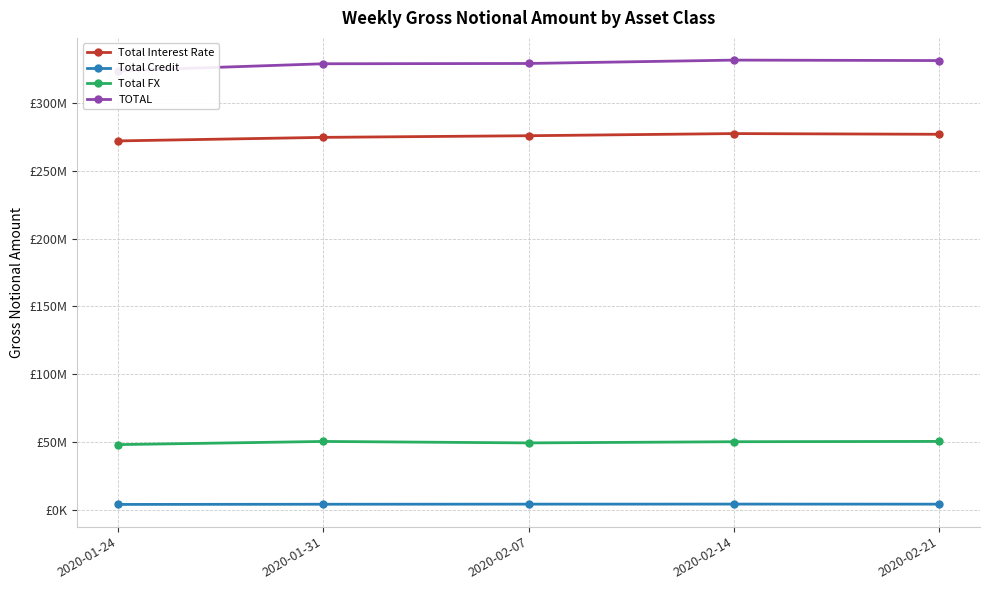

What is the difference between the Total Credit values at 2020-02-21 and 2020-02-07?

8944